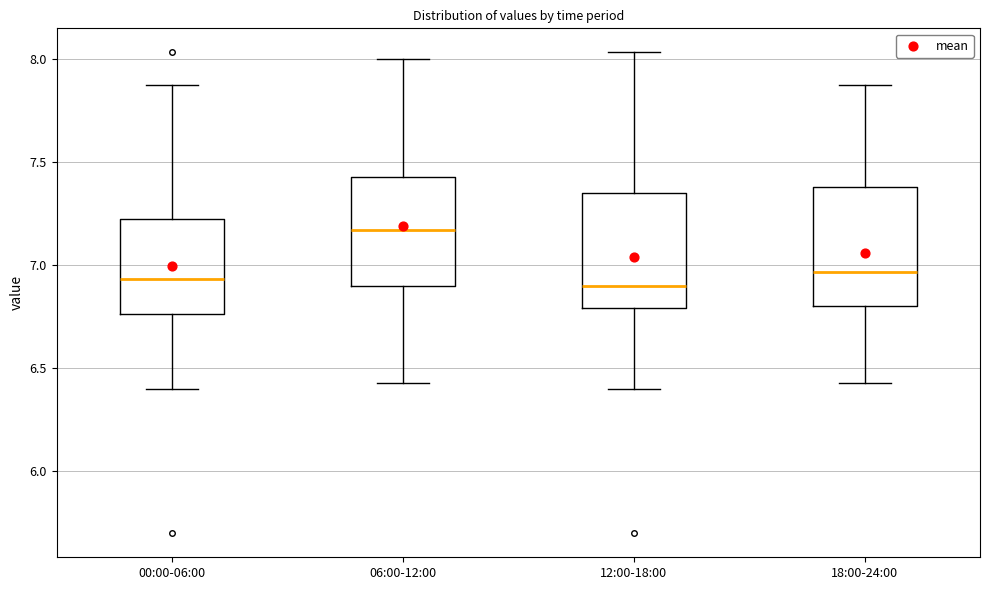

Reading left to right, transcribe this box plot: for each box, give where its median line is, the range the box spans, and where its two whiskers end, as read against the y-axis. The values are not printed on the chart, so give them approximately, as read against the axis.

00:00-06:00: median 6.95, box 6.75 to 7.25, whiskers 6.40 to 7.85
06:00-12:00: median 7.15, box 6.90 to 7.45, whiskers 6.45 to 8.00
12:00-18:00: median 6.90, box 6.80 to 7.35, whiskers 6.40 to 8.05
18:00-24:00: median 6.95, box 6.80 to 7.40, whiskers 6.45 to 7.85